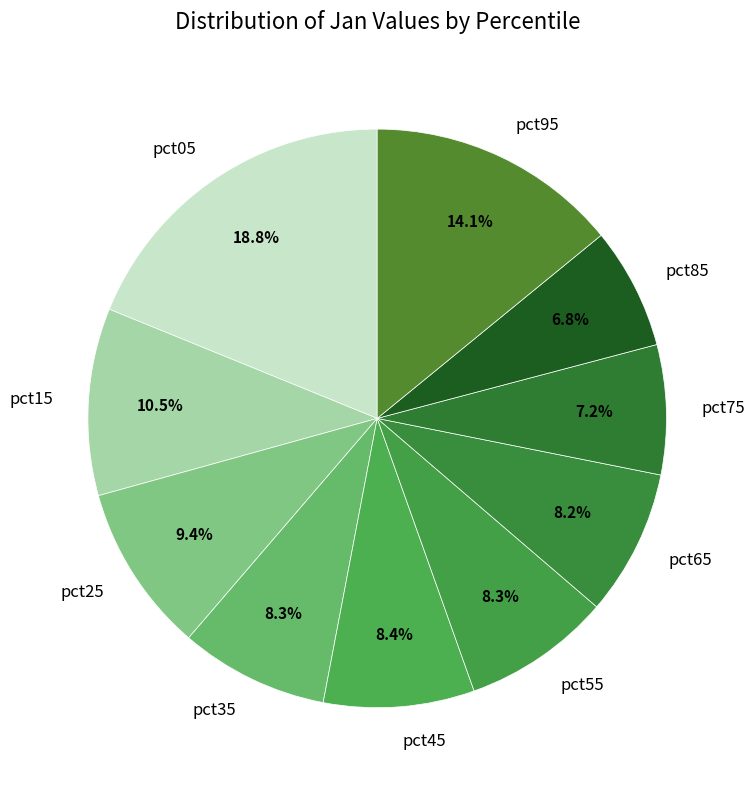

True or false: pct95 accounts for 14% of the total.

True